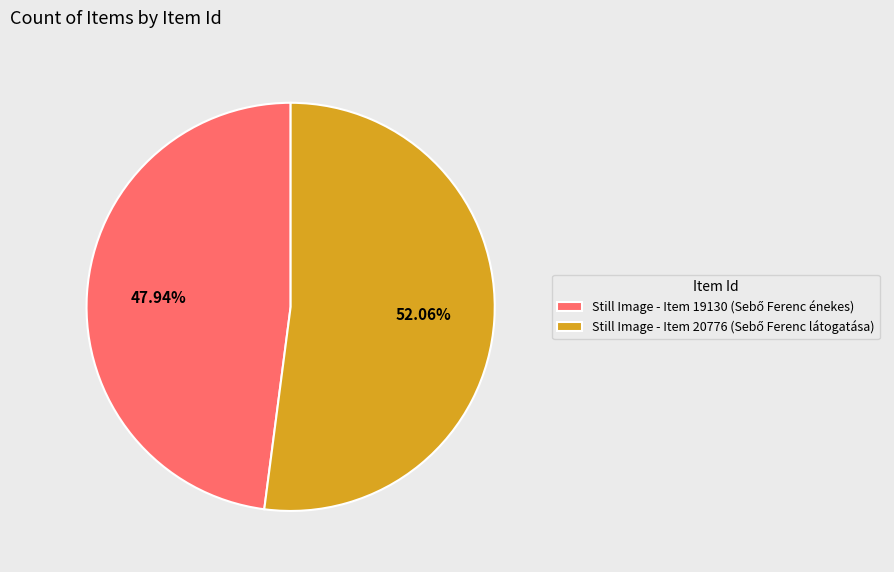

Is there a majority slice in this chart?

Yes